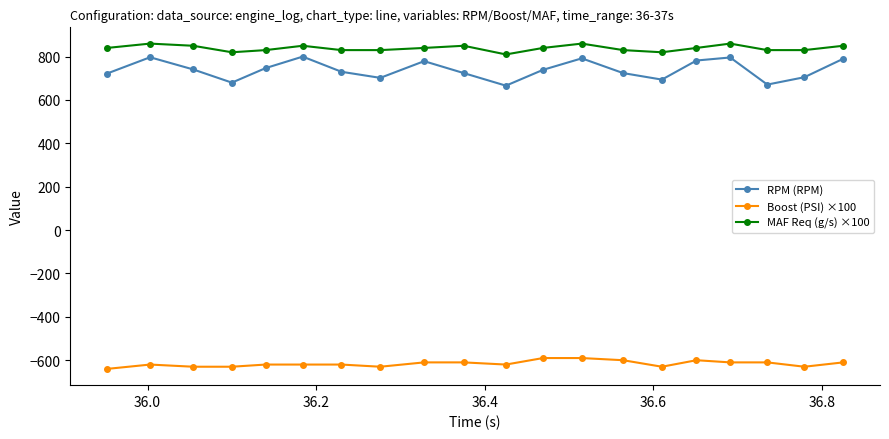

How many values in the RPM (RPM) series are below 739?

10